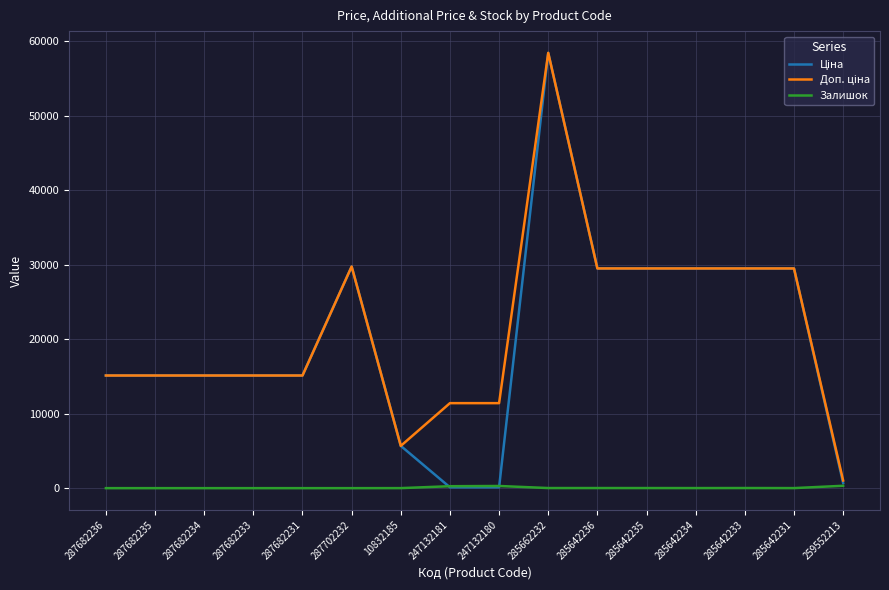

What is the maximum value shown in the chart?

58426.5